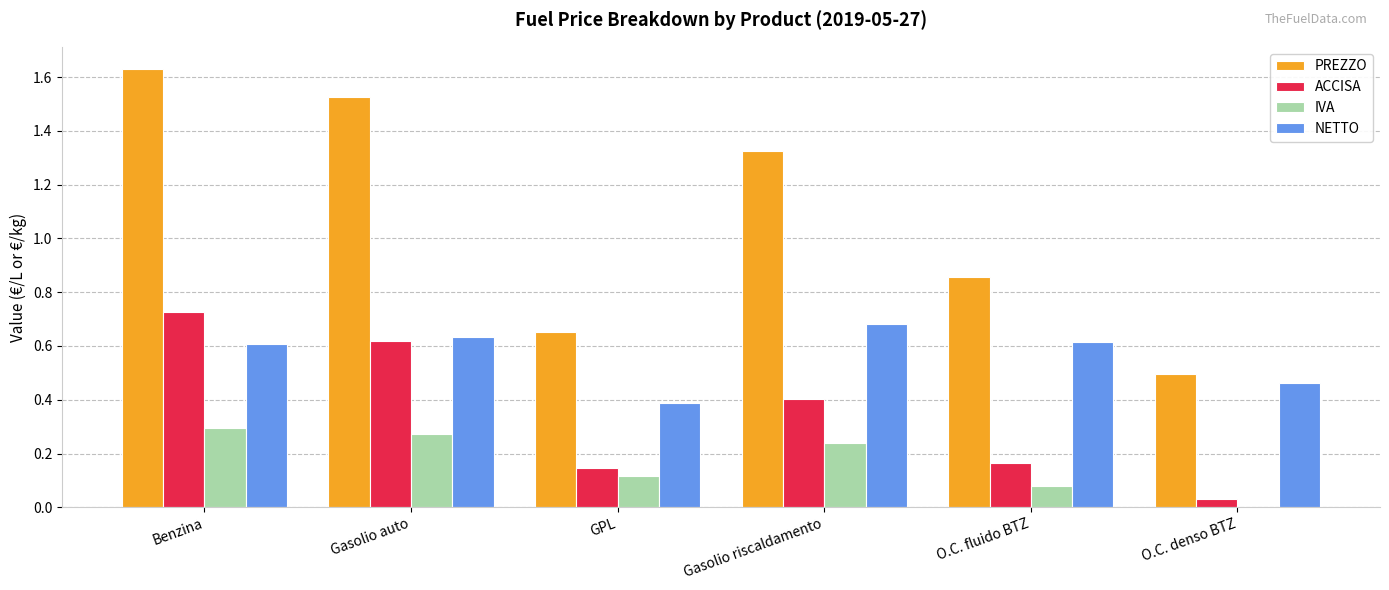

True or false: ACCISA has a value of 0.1 at GPL.

True